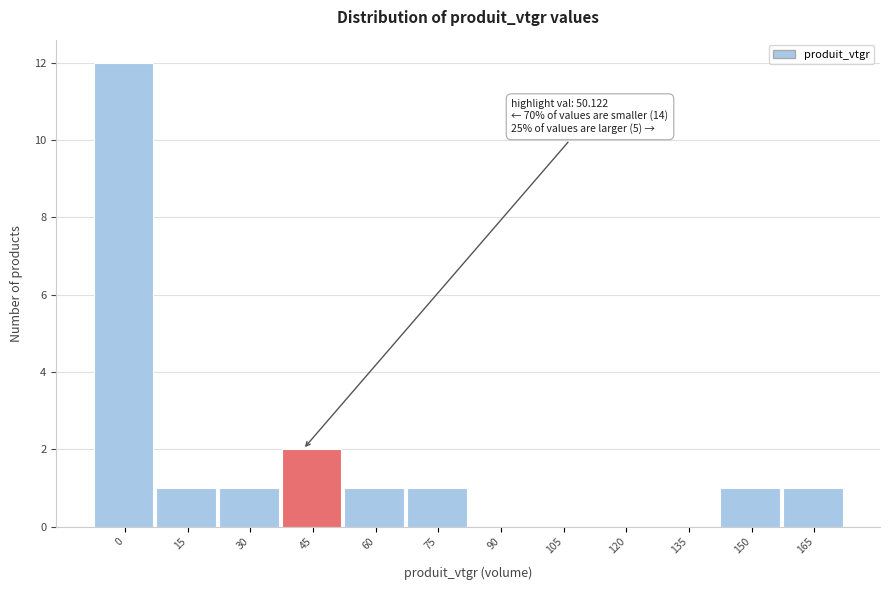

Reading left to right, transcribe all the data shown in this chart.

0=12	15=1	30=1	45=2	60=1	75=1	90=0	105=0	120=0	135=0	150=1	165=1